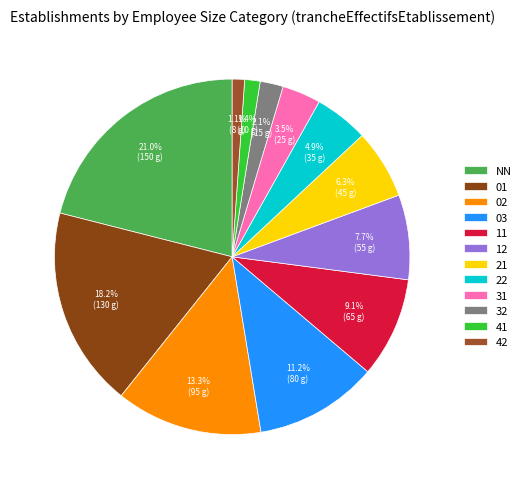

How much of the chart is everything except 03?

88.8%